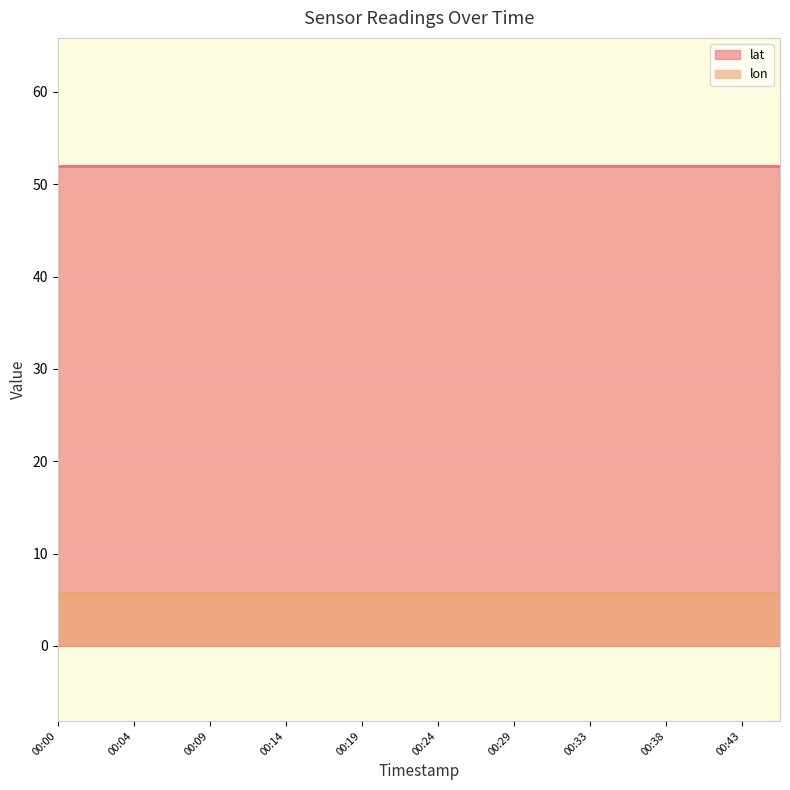

True or false: lat and lon intersect in this chart.

False